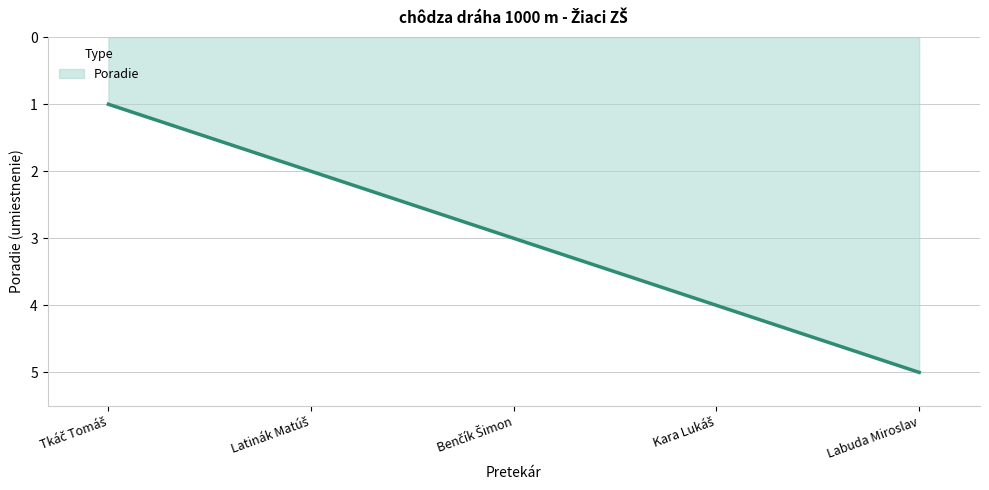

What is the difference between the second highest and minimum values?

3